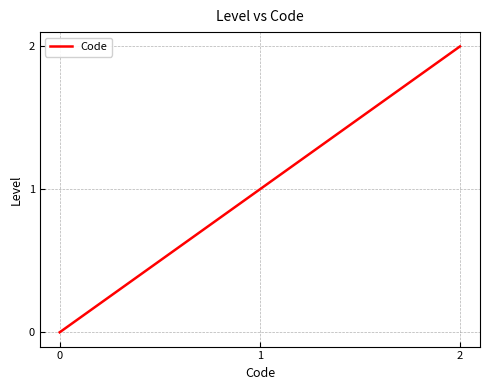

What is the change in value from 0 to 2?

+2